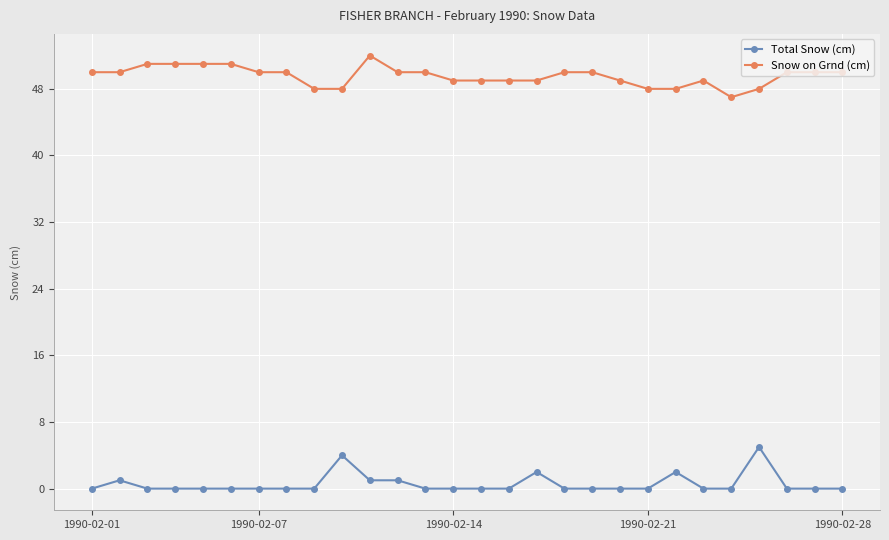

At how many categories does at least one series exceed 12?

28